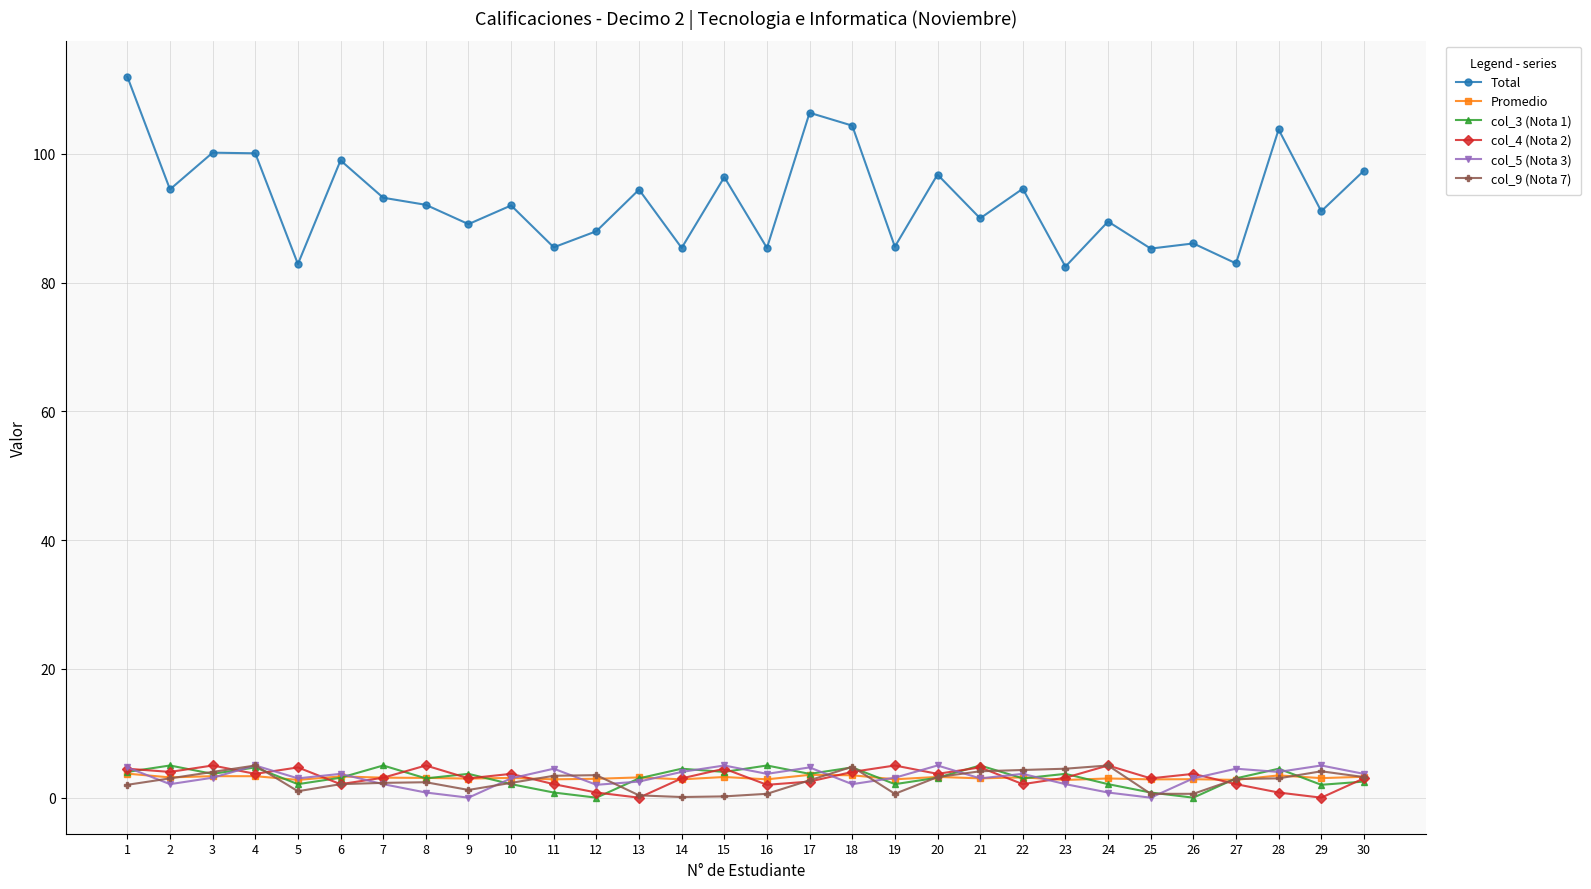

What is the value of the Promedio point at the 8th from the left?

3.1